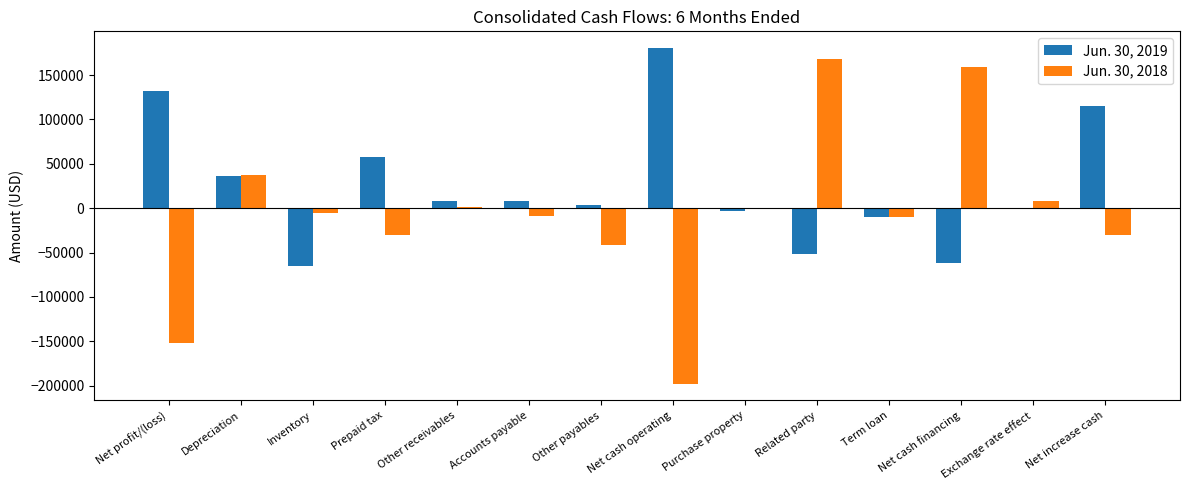

What is the sum of all Jun. 30, 2018 values?

-99586